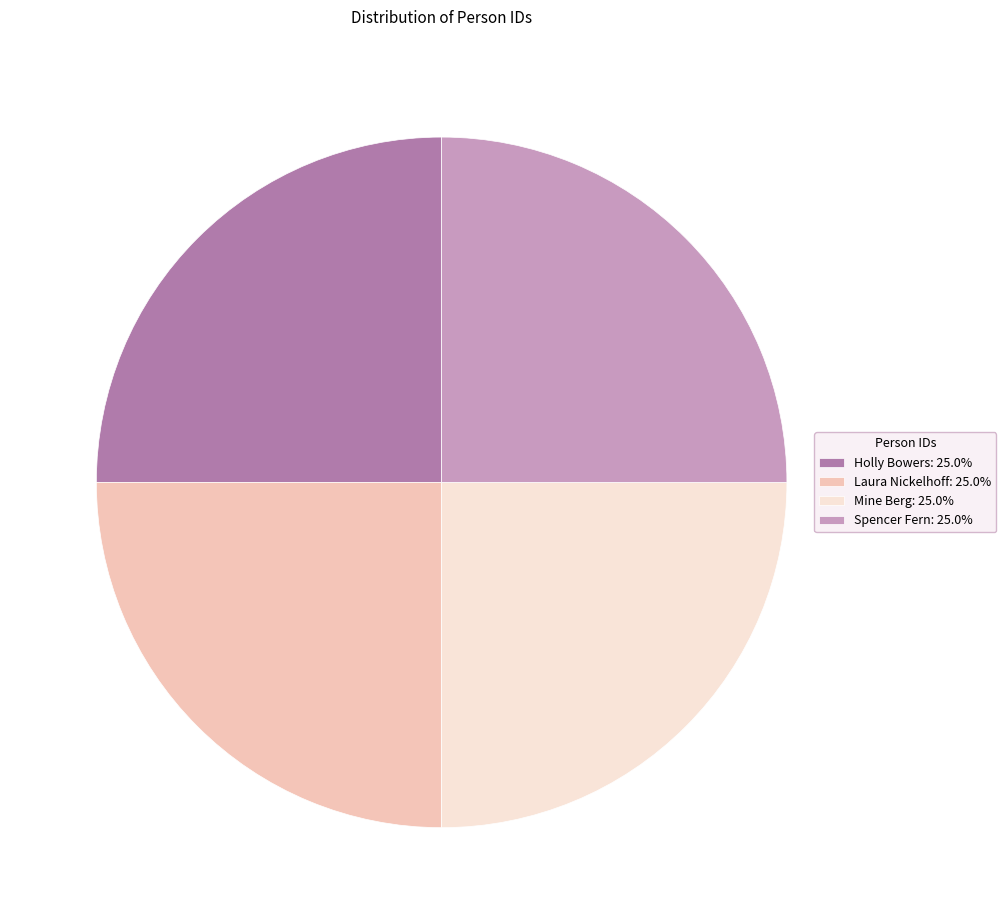

Is Mine Berg: 25.0% the majority of the pie?

No